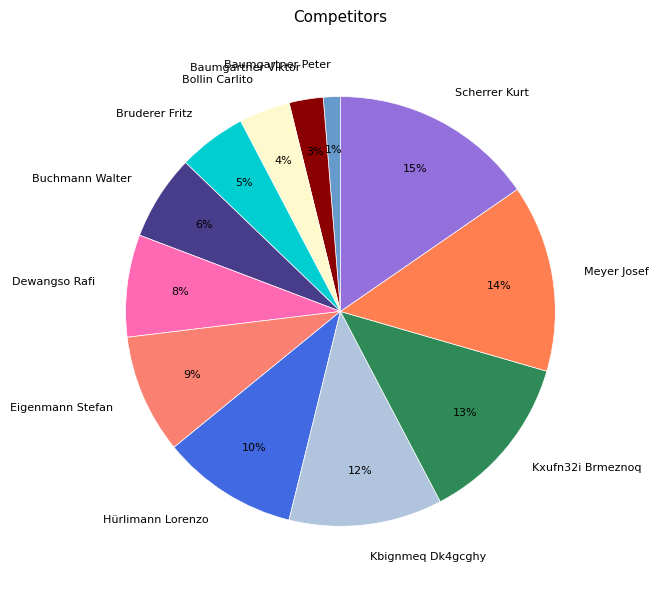

How many segments does this pie chart have?

12